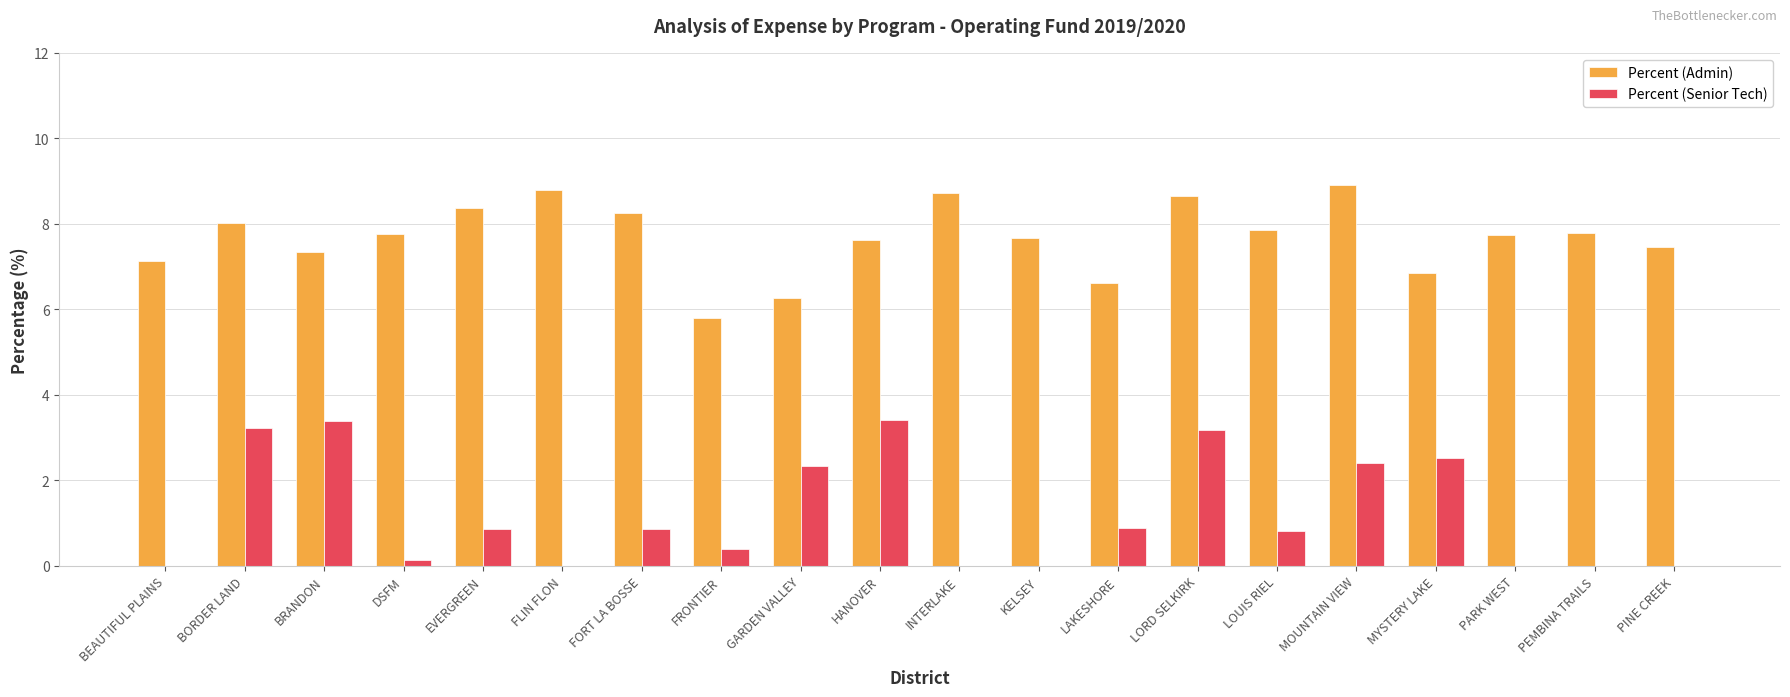

Which series has the widest spread of values?

Percent (Senior Tech)